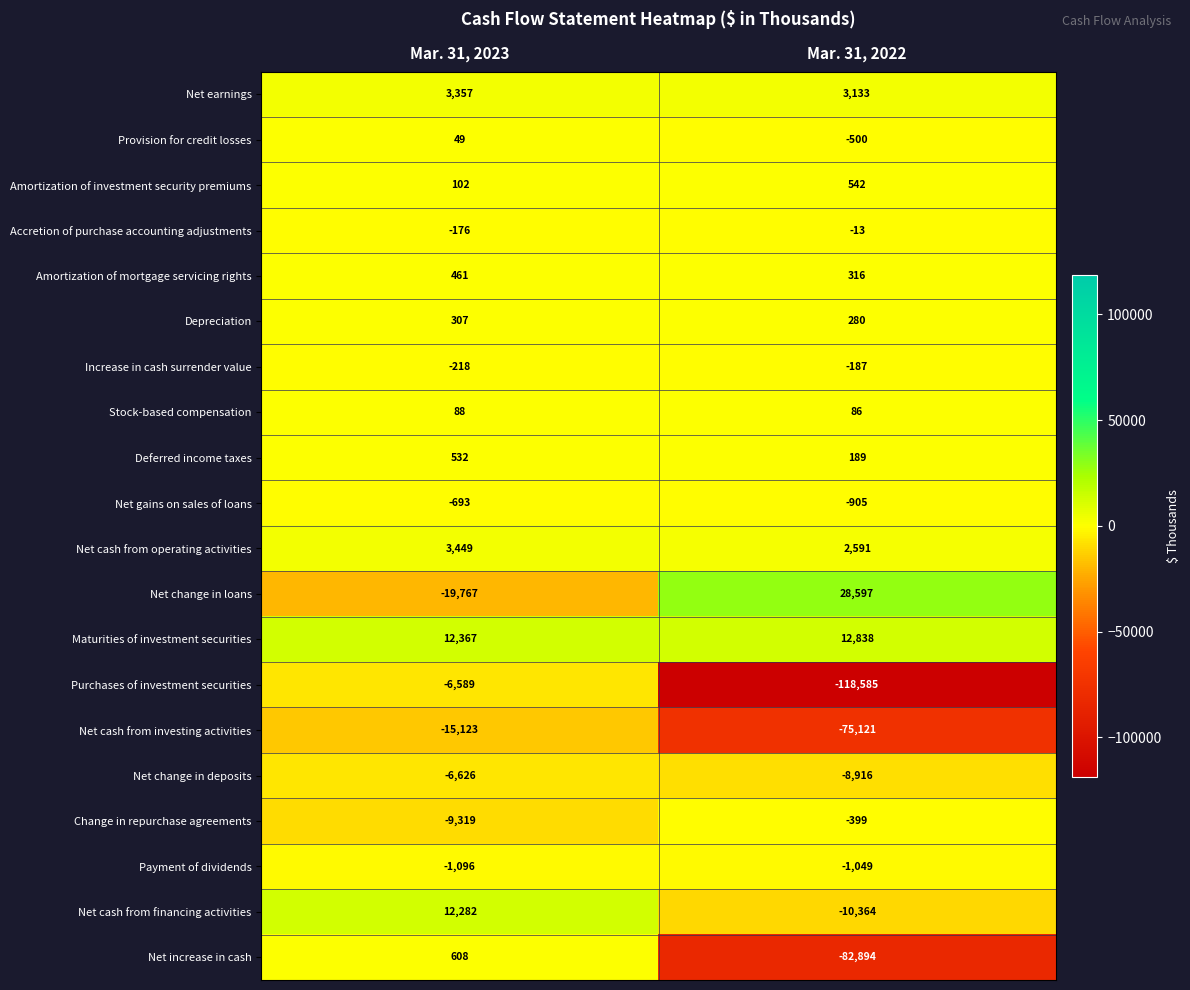

What value does the Purchases of investment securities series have at Mar. 31, 2023?

-6589